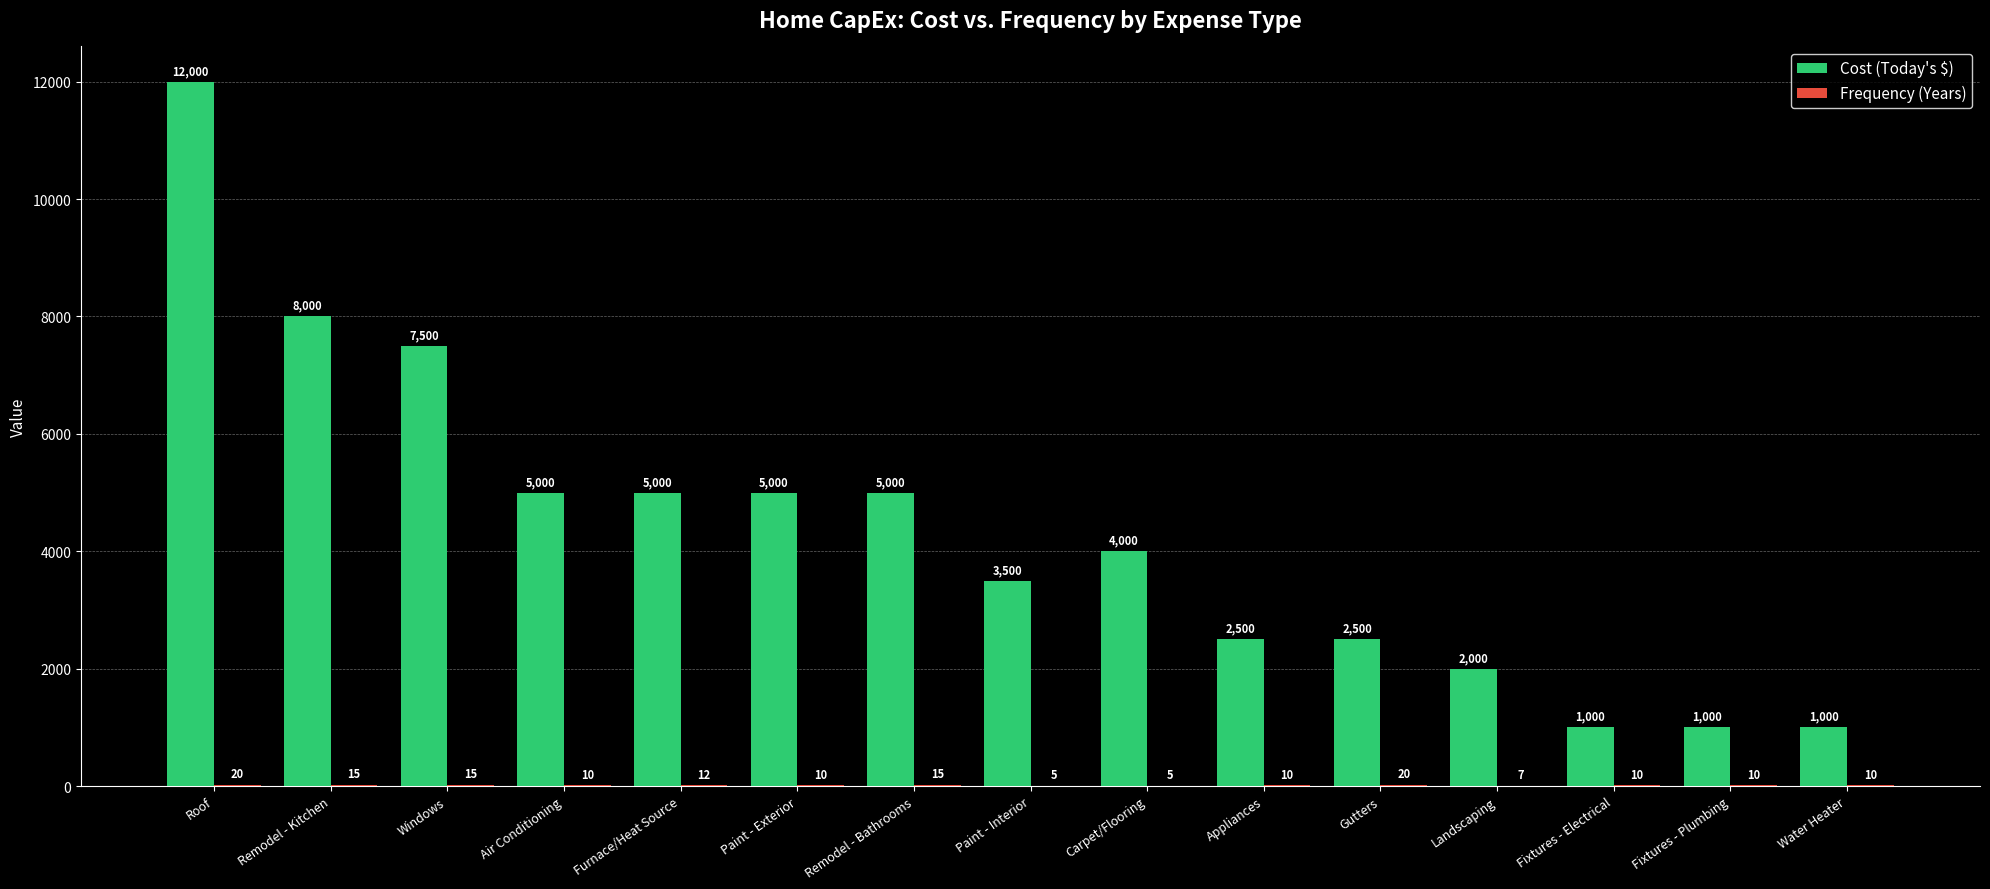

What is the sum of all Cost (Today's $) values?

65000